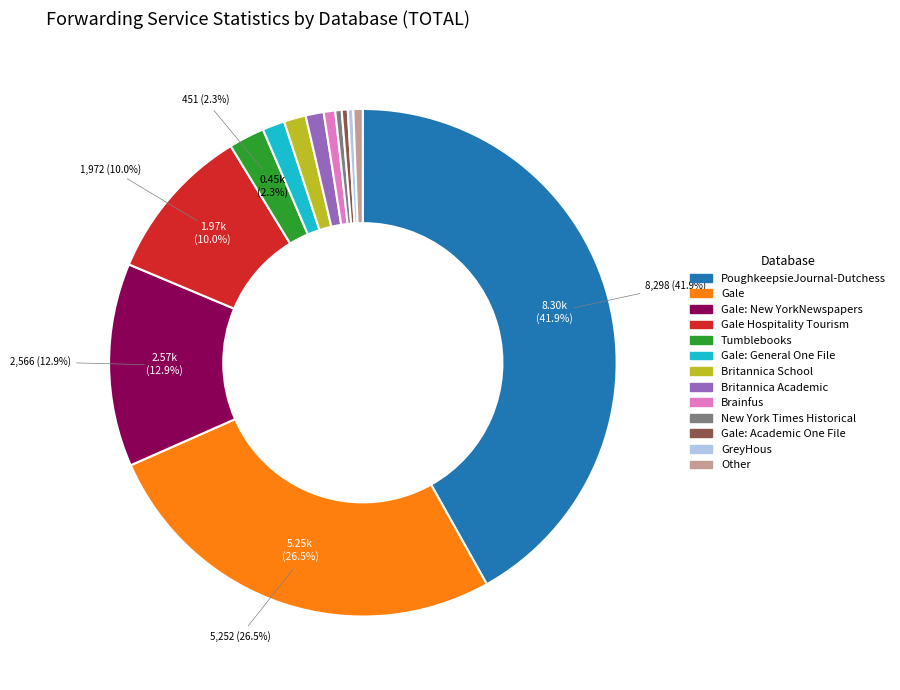

To the nearest percent, what is the difference between the largest and smallest slice percentages?

42%